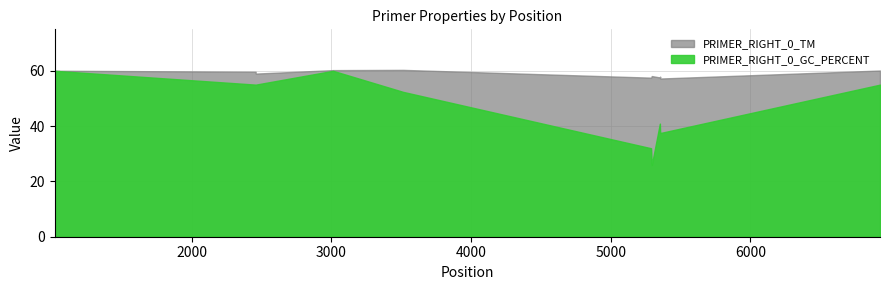

At which category is the sum across all series the highest?

3012